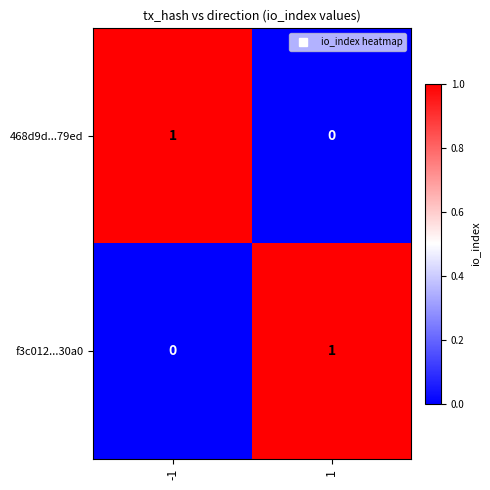

What is the spread (max minus min) of values at -1?

1